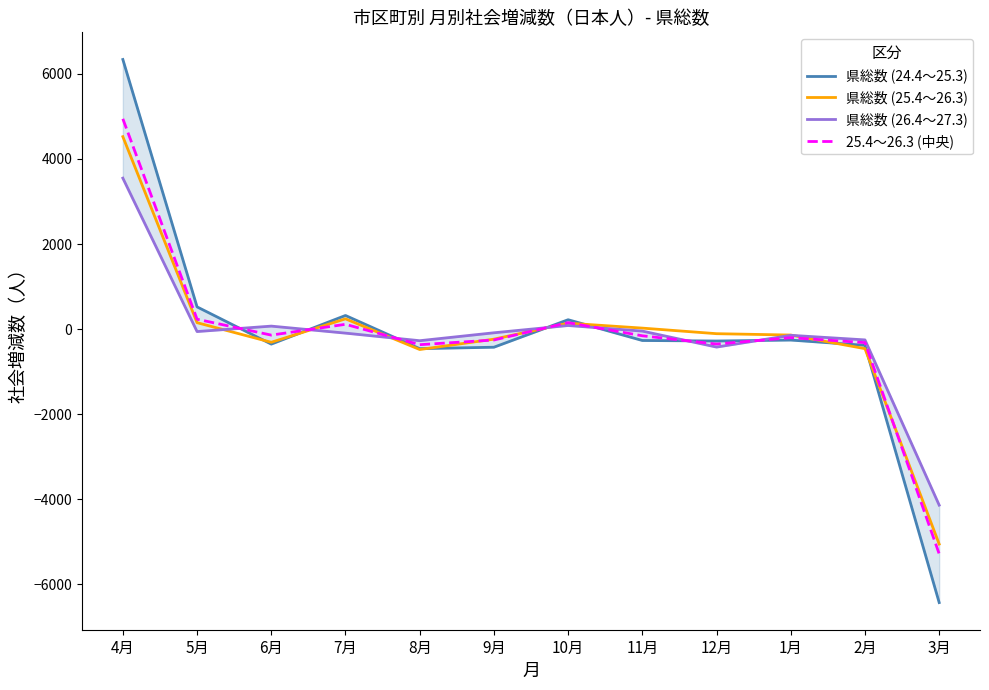

What position from the right is 4月?

12